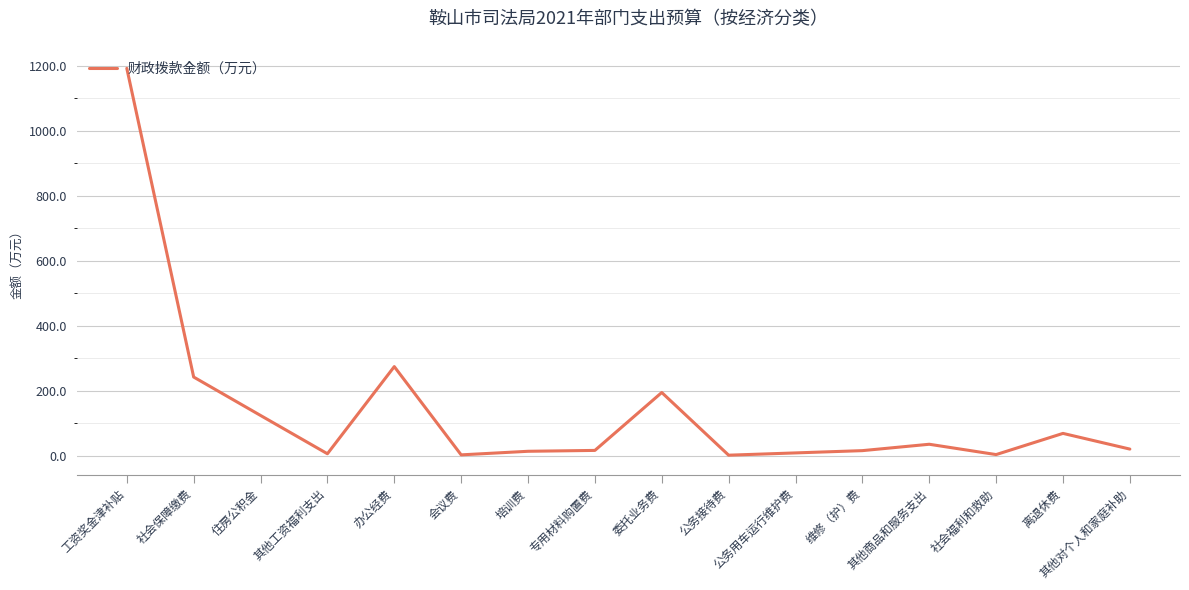

True or false: the data shows 1.0 at 公务接待费.

True